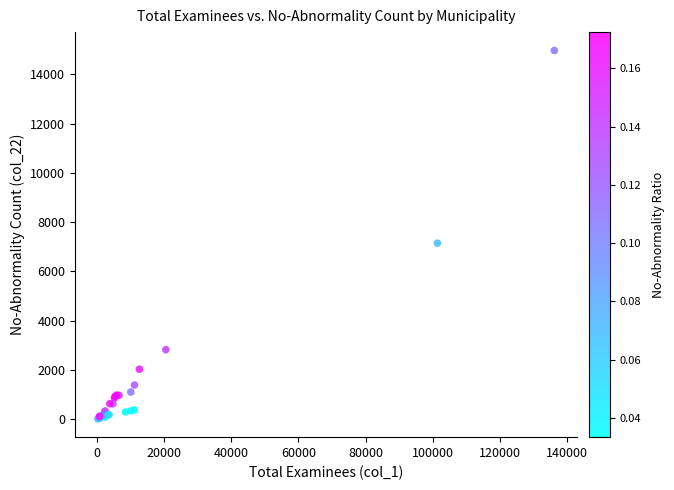

What Y value in the scatter plot is closest to 7493?

7145